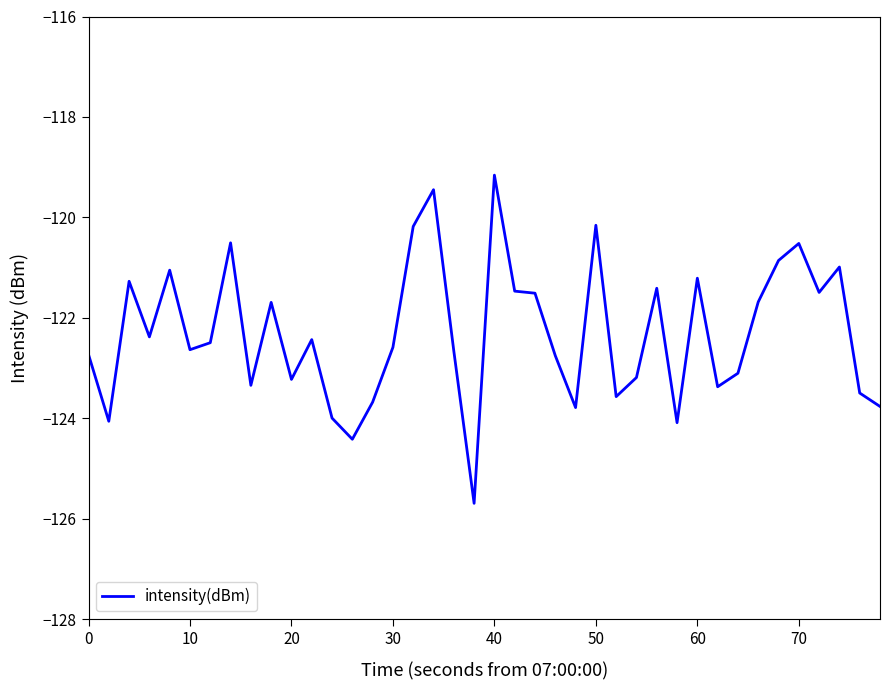

What is the average value?

-122.3